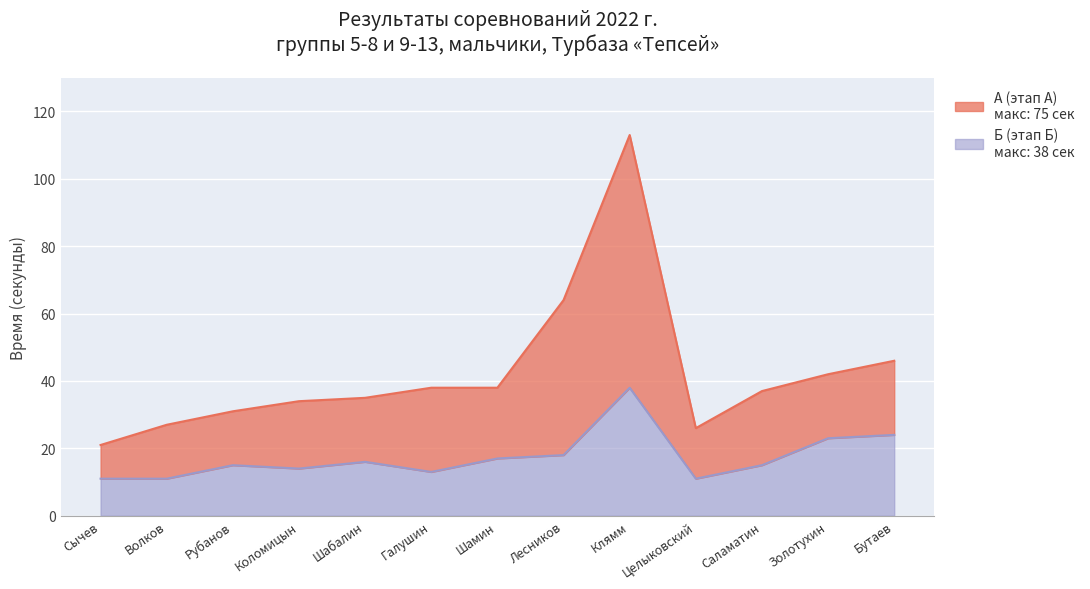

Reading left to right, what are all the values shown in this chart?

А (секунды): Сычев=21	Волков=27	Рубанов=31	Коломицын=34	Шабалин=35	Галушин=38	Шамин=38	Лесников=64	Клямм=113	Целыковский=26	Саламатин=37	Золотухин=42	Бутаев=46
Б (секунды): Сычев=11	Волков=11	Рубанов=15	Коломицын=14	Шабалин=16	Галушин=13	Шамин=17	Лесников=18	Клямм=38	Целыковский=11	Саламатин=15	Золотухин=23	Бутаев=24